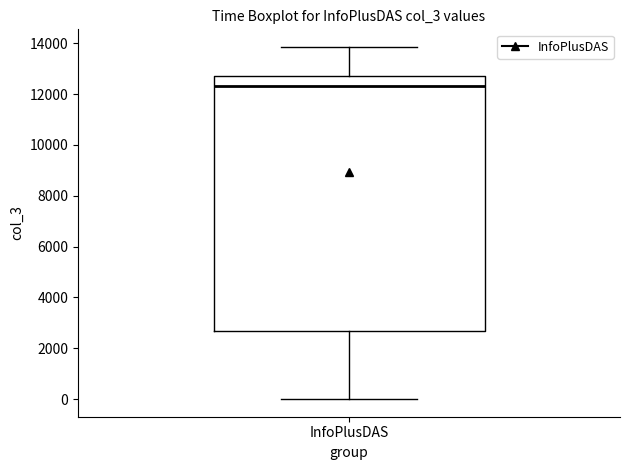

Where does the lower whisker of the box for InfoPlusDAS end on the y-axis? The values are not printed on the chart, so give them approximately, as read against the axis.

0